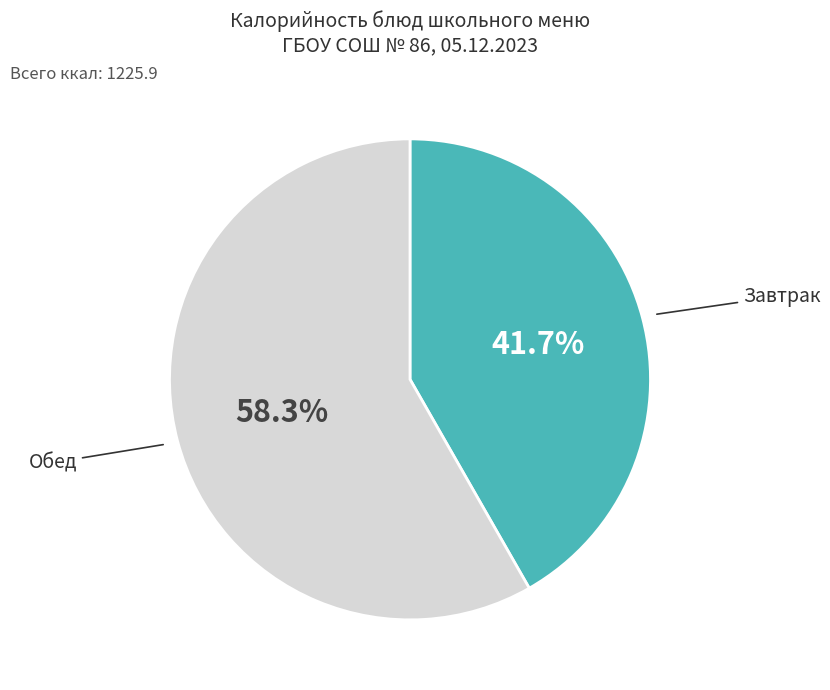

Count the number of slices in the pie.

2